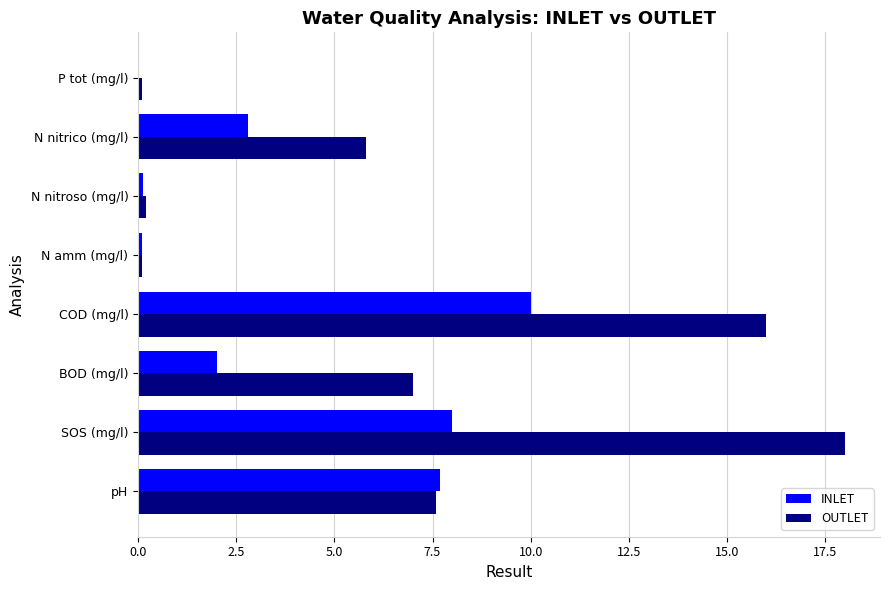

What is the sum of the OUTLET values at COD (mg/l) and N nitrico (mg/l)?

21.8